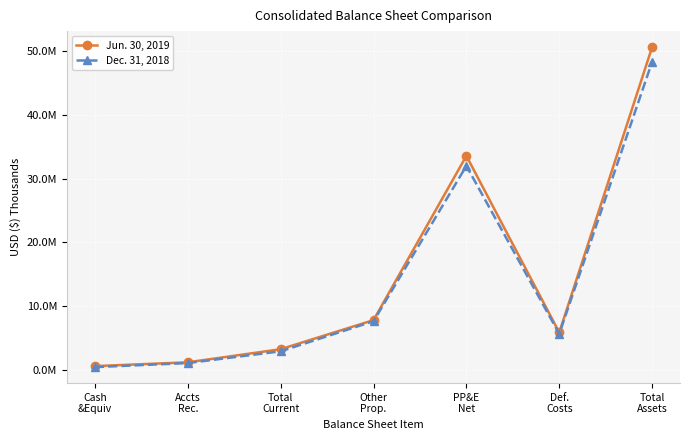

Is this an area chart (filled region under the line)?

No